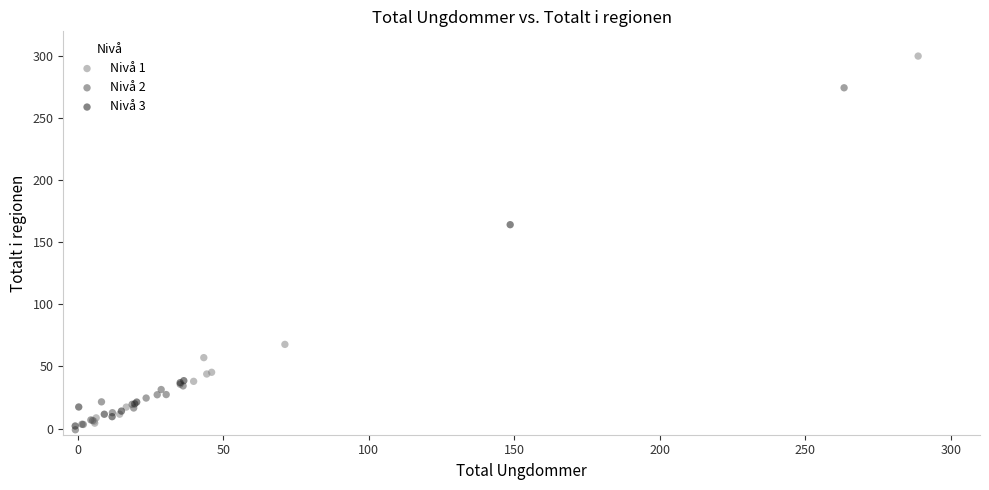

Which series has the widest spread of Y values?

Nivå 1